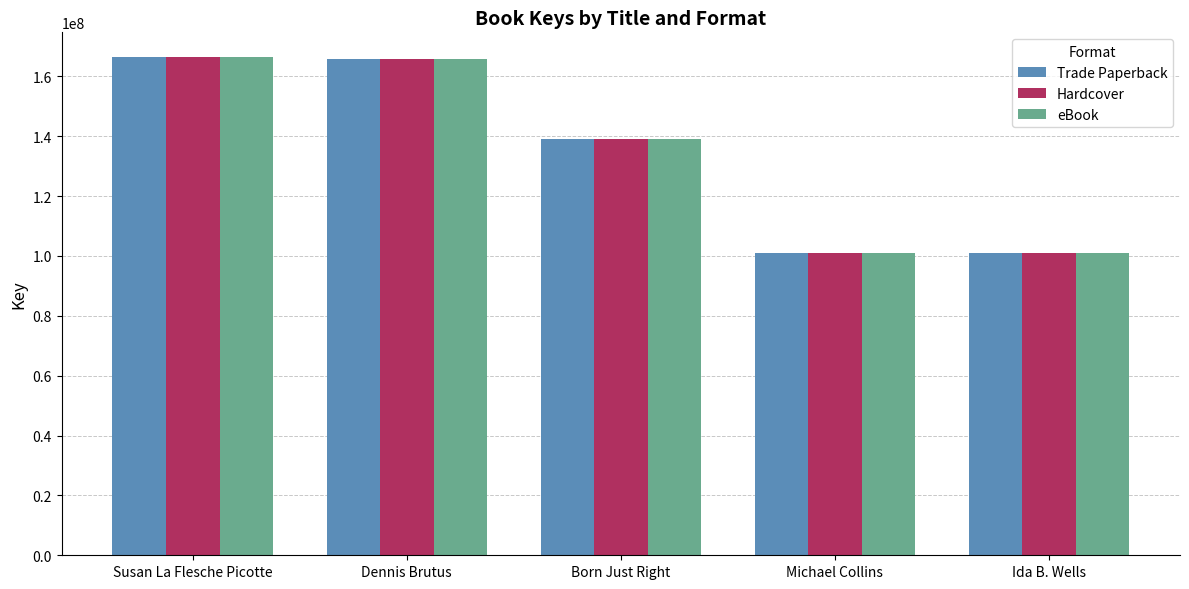

What is the smallest value displayed?

101050442